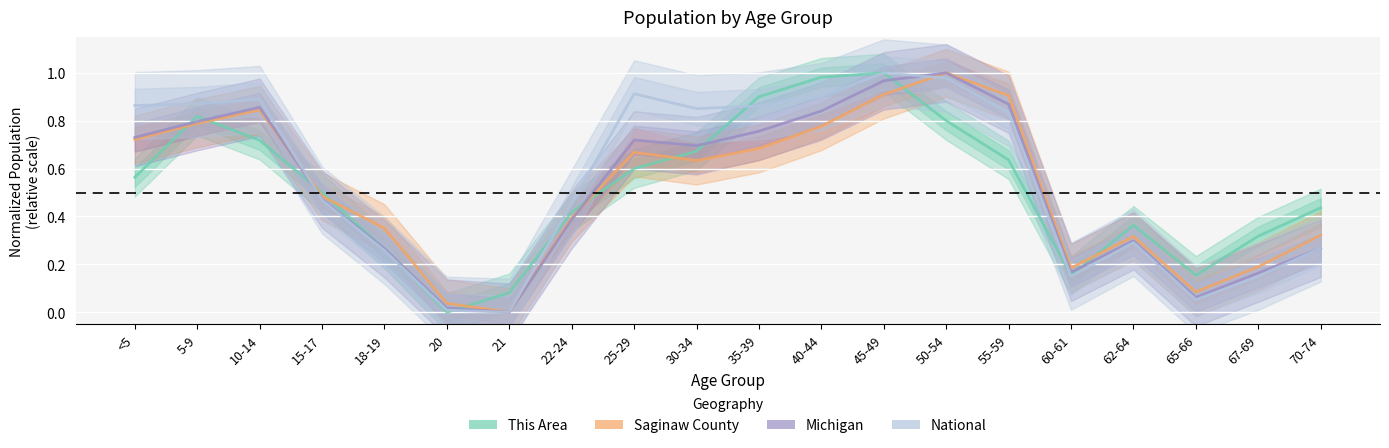

Reading left to right, transcribe all the data shown in this chart.

This Area: <5=0.6	5-9=0.8	10-14=0.7	15-17=0.5	18-19=0.3	20=0.0	21=0.1	22-24=0.4	25-29=0.6	30-34=0.7	35-39=0.9	40-44=1.0	45-49=1.0	50-54=0.8	55-59=0.6	60-61=0.2	62-64=0.4	65-66=0.2	67-69=0.3	70-74=0.4
Saginaw County: <5=0.7	5-9=0.8	10-14=0.8	15-17=0.5	18-19=0.4	20=0.0	21=0.0	22-24=0.4	25-29=0.7	30-34=0.6	35-39=0.7	40-44=0.8	45-49=0.9	50-54=1.0	55-59=0.9	60-61=0.2	62-64=0.3	65-66=0.1	67-69=0.2	70-74=0.3
Michigan: <5=0.7	5-9=0.8	10-14=0.9	15-17=0.5	18-19=0.3	20=0.0	21=0.0	22-24=0.4	25-29=0.7	30-34=0.7	35-39=0.8	40-44=0.8	45-49=1.0	50-54=1.0	55-59=0.9	60-61=0.2	62-64=0.3	65-66=0.1	67-69=0.2	70-74=0.3
National: <5=0.9	5-9=0.9	10-14=0.9	15-17=0.5	18-19=0.3	20=0.0	21=0.0	22-24=0.5	25-29=0.9	30-34=0.9	35-39=0.9	40-44=0.9	45-49=1.0	50-54=1.0	55-59=0.8	60-61=0.2	62-64=0.3	65-66=0.1	67-69=0.2	70-74=0.3